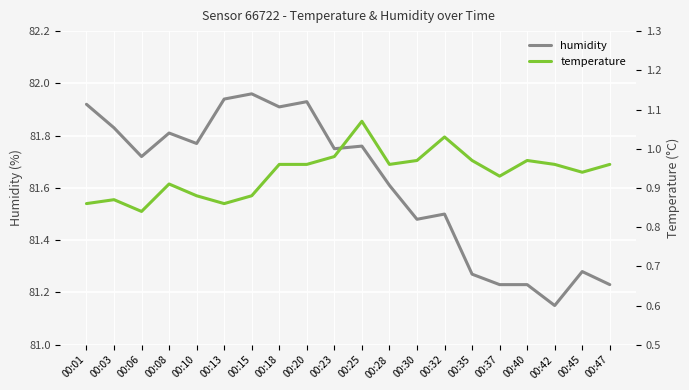

At which category does temperature reach its first local valley?

00:06